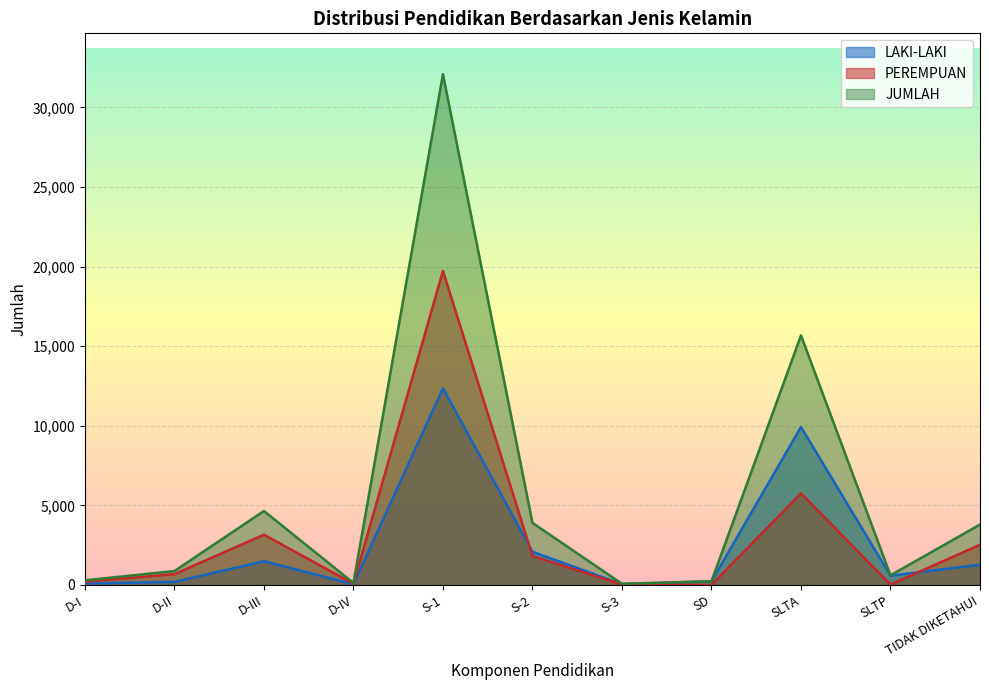

True or false: LAKI-LAKI and JUMLAH cross at least once.

False